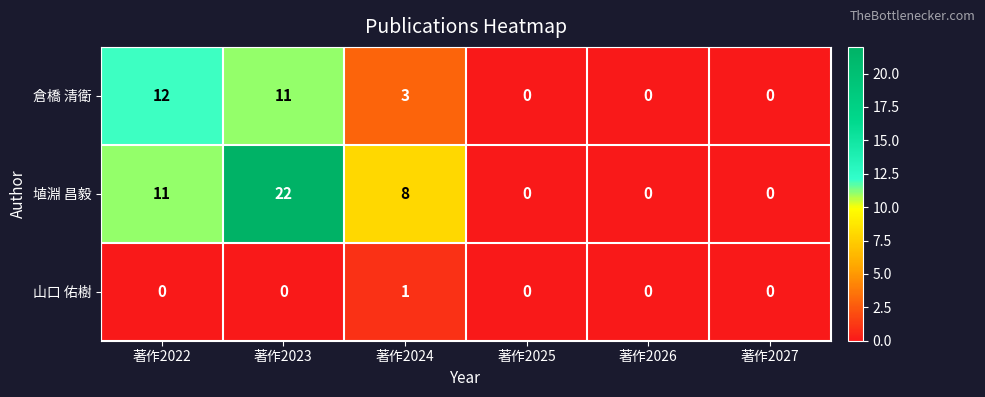

Is it true that 埴淵 昌毅 equals 0 at 著作2027?

True